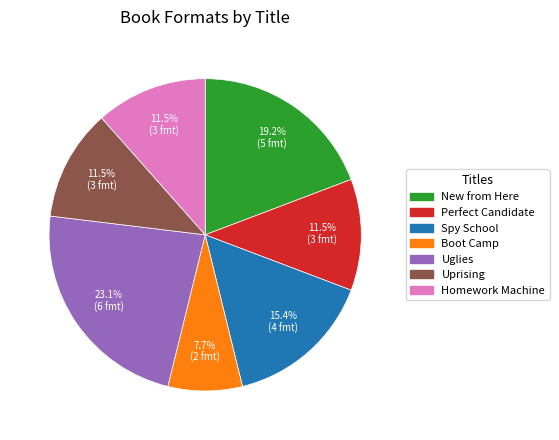

Which category has the smallest portion of the pie?

Boot Camp